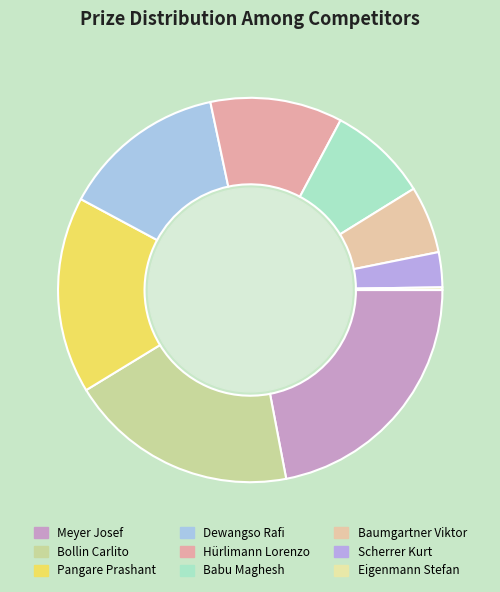

How many slices are in this pie chart?

9